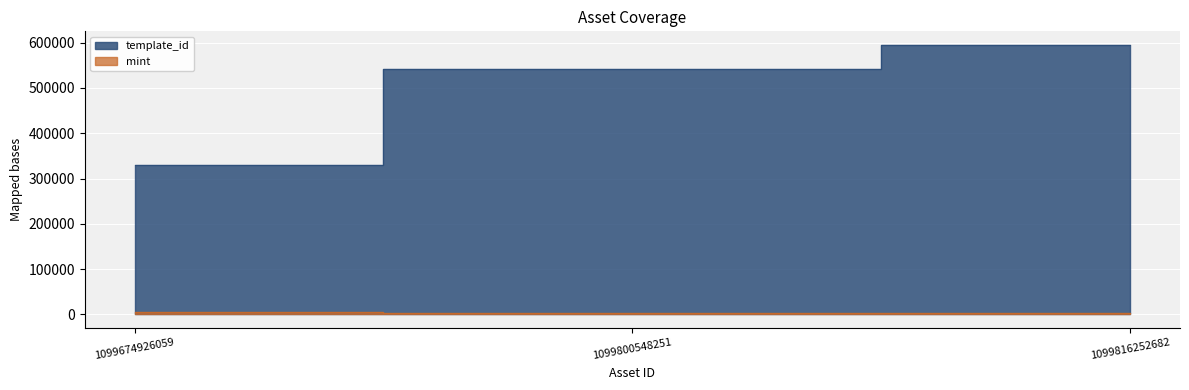

Rank the series by their average value, from highest to lowest.

template_id, mint